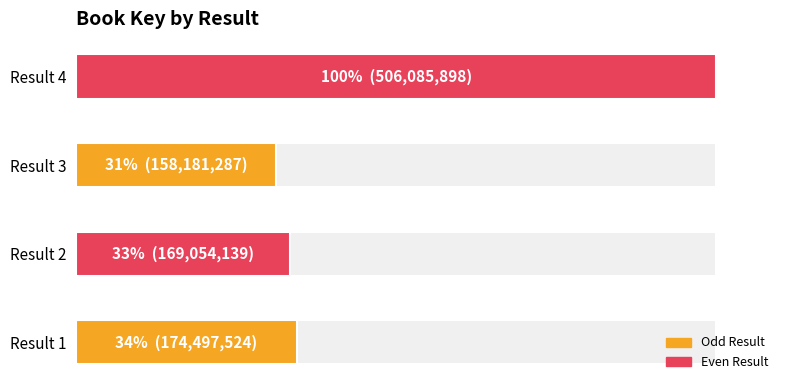

Rank the categories by value from highest to lowest.

Result 4, Result 1, Result 2, Result 3